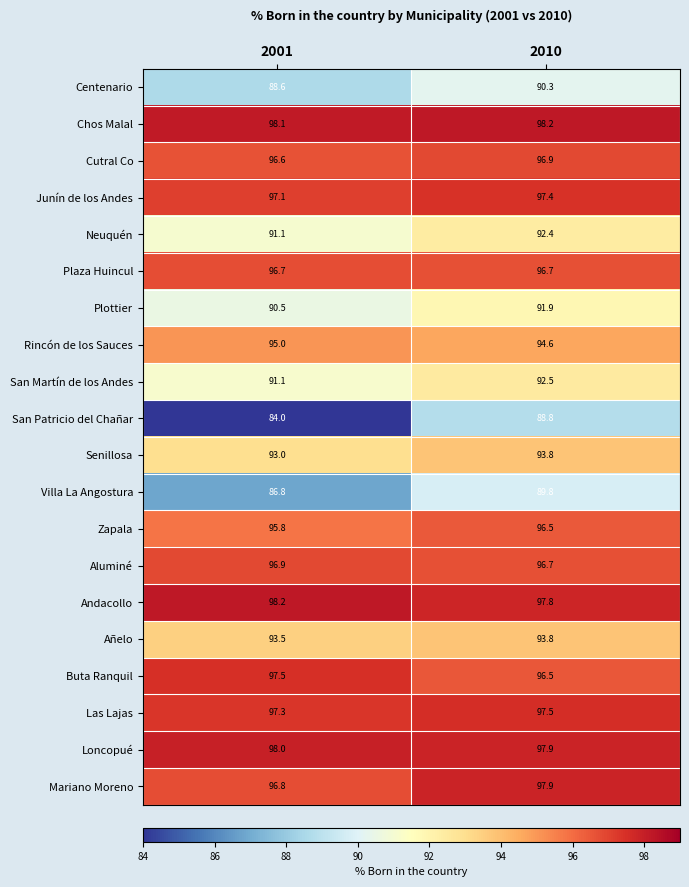

Which series has the widest spread of values?

San Patricio del Chañar